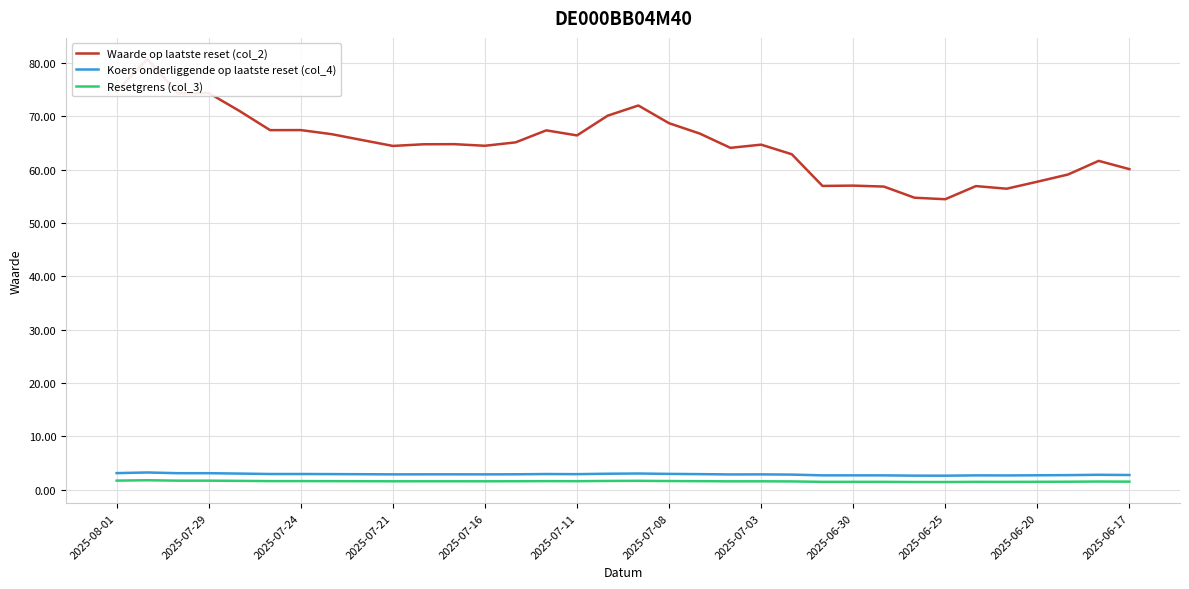

True or false: Resetgrens (col_3) and Koers onderliggende op laatste reset (col_4) cross at least once.

False